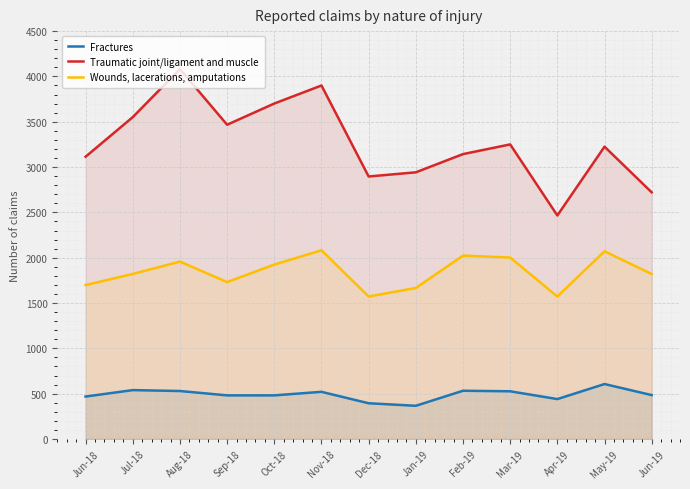

The Fractures series shows 149 at Dec-18. True or false?

False